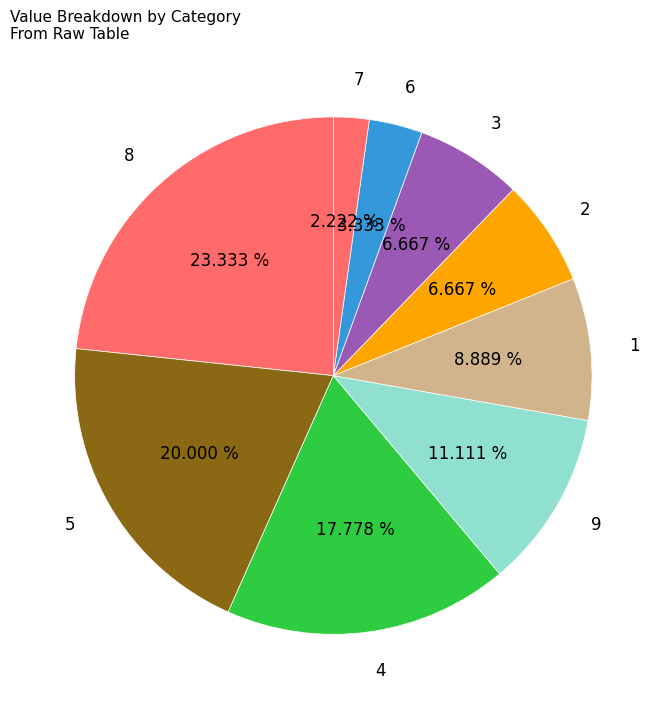

Does any single category account for the majority?

No